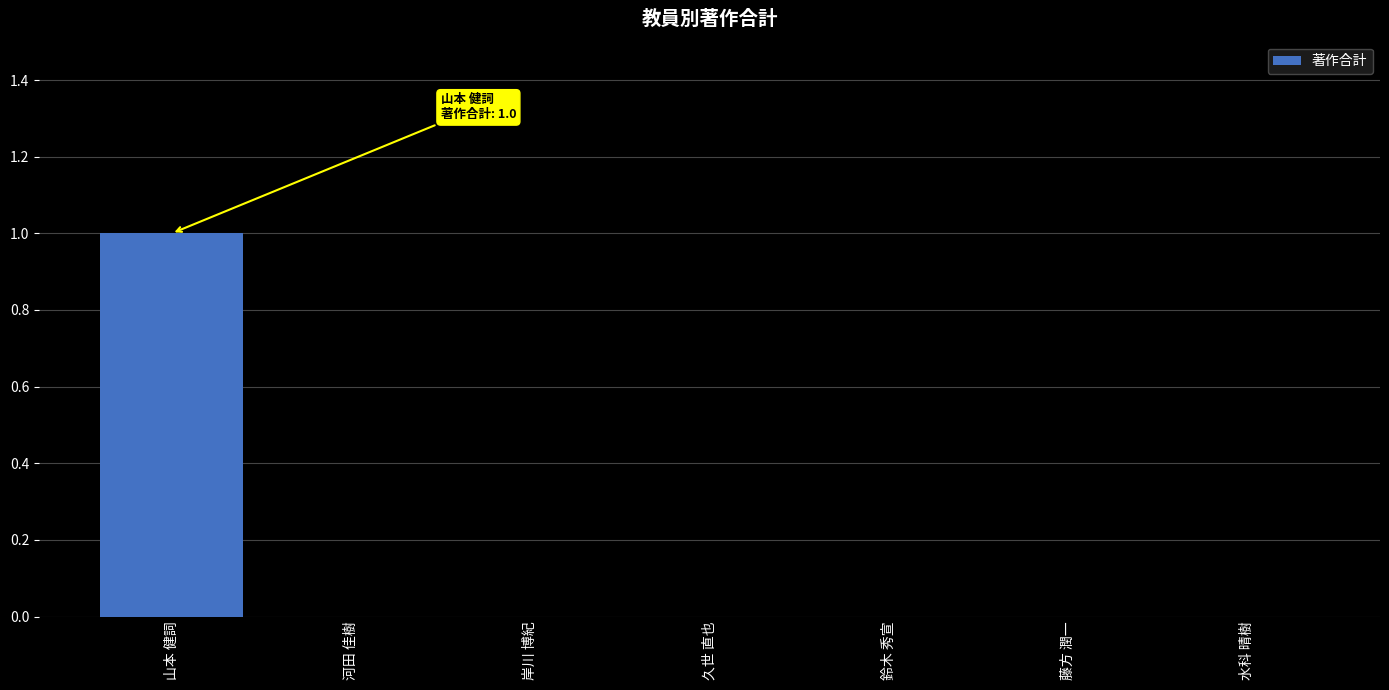

True or false: the data shows 1 at 久世 直也.

False